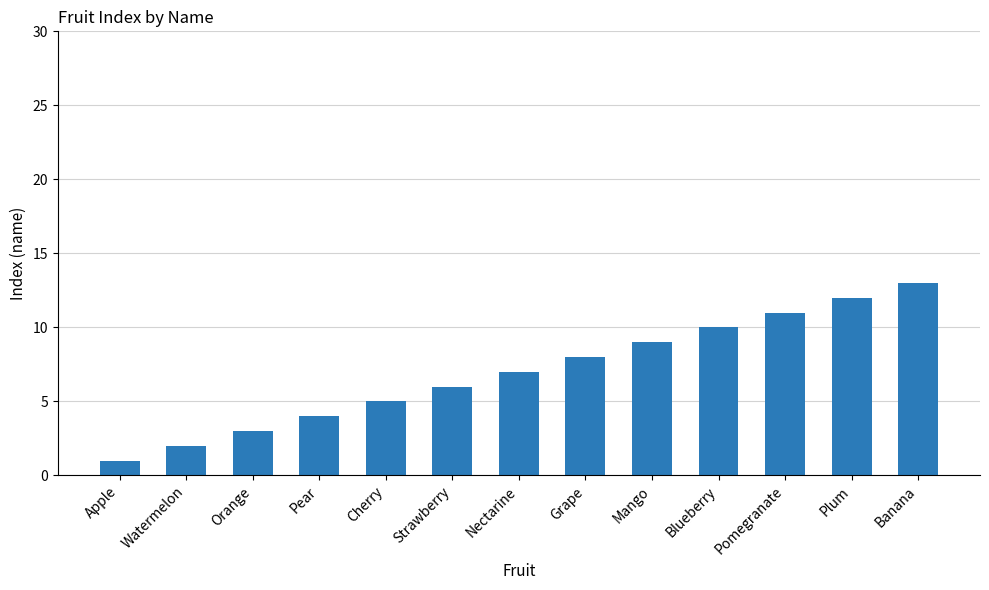

List the labels in order of value, smallest first.

Apple, Watermelon, Orange, Pear, Cherry, Strawberry, Nectarine, Grape, Mango, Blueberry, Pomegranate, Plum, Banana